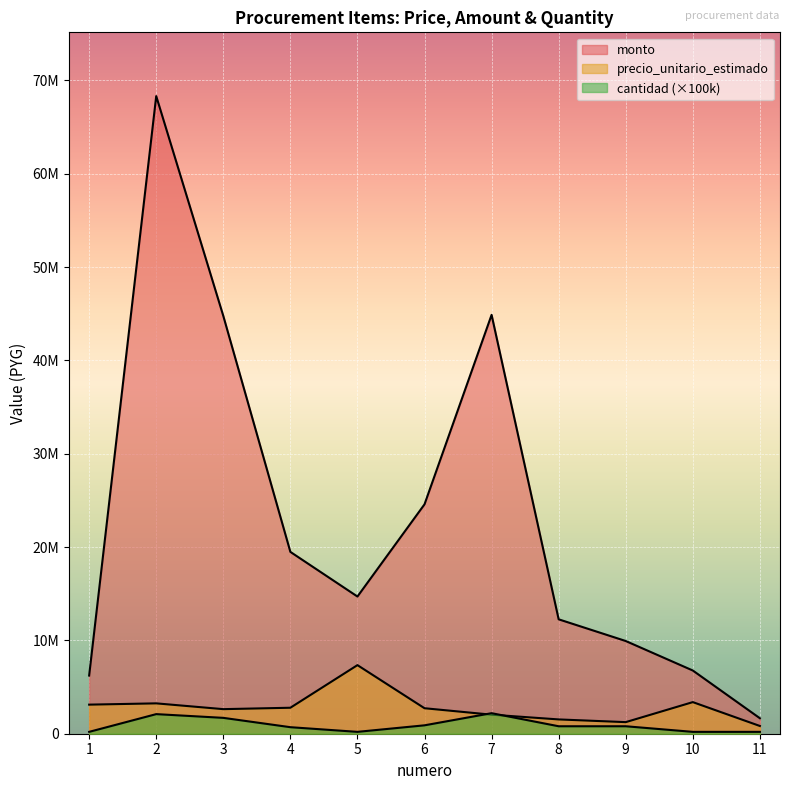

Is the value of cantidad at 2 greater than the value of monto at 1?

No